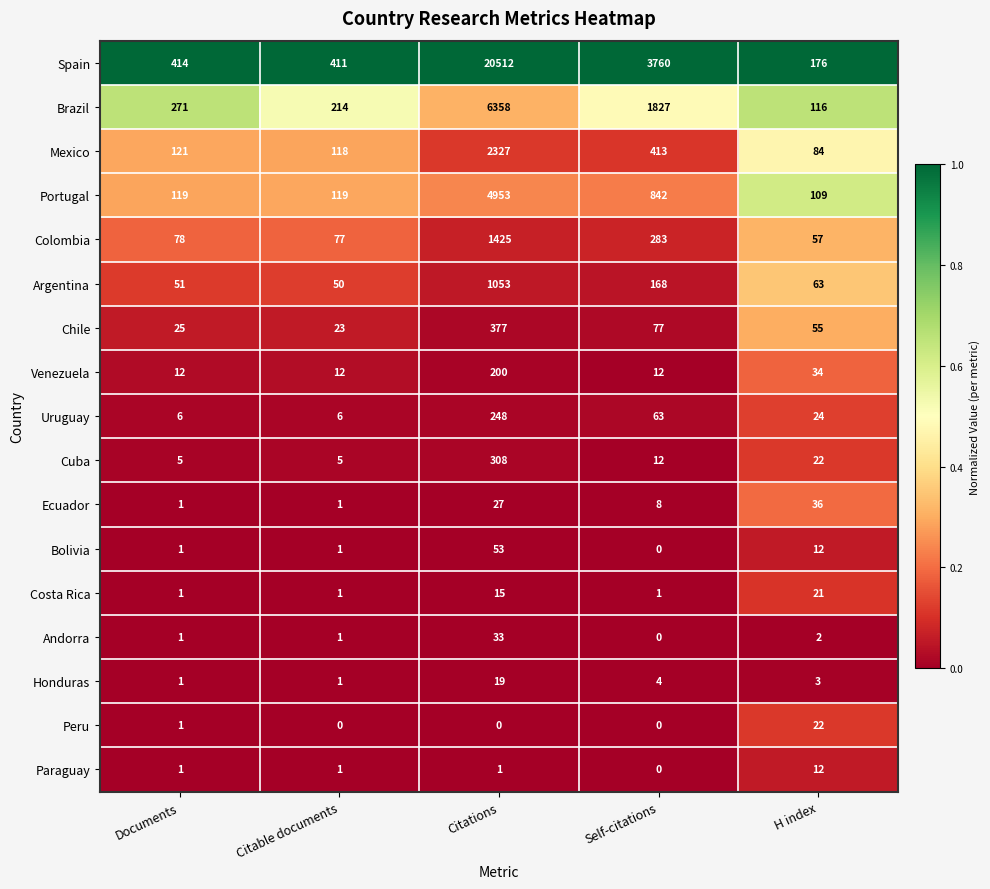

Which series has the largest range (max minus min)?

Spain